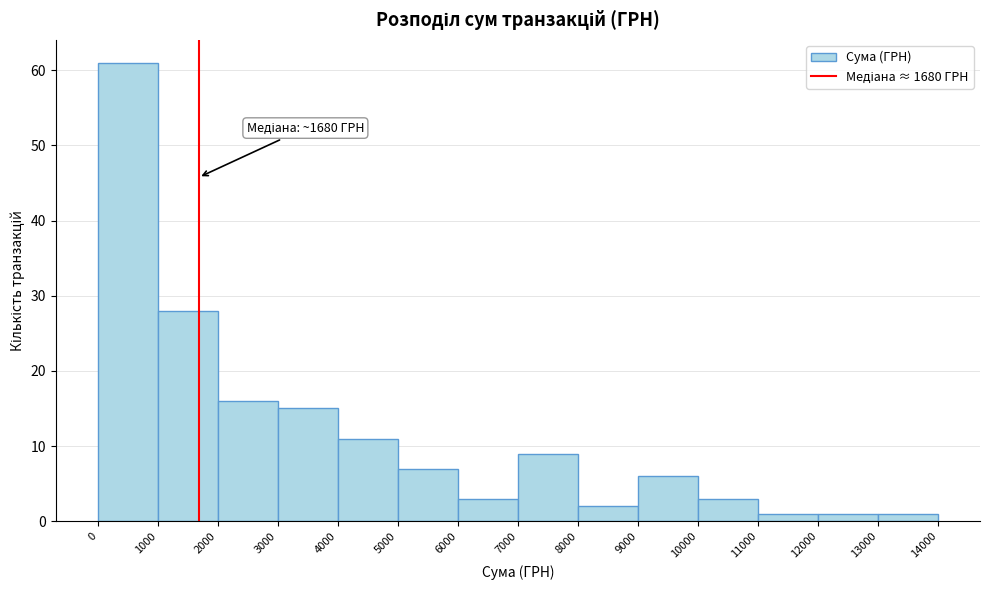

Which range on the x-axis has the tallest bar?

0 to 1000